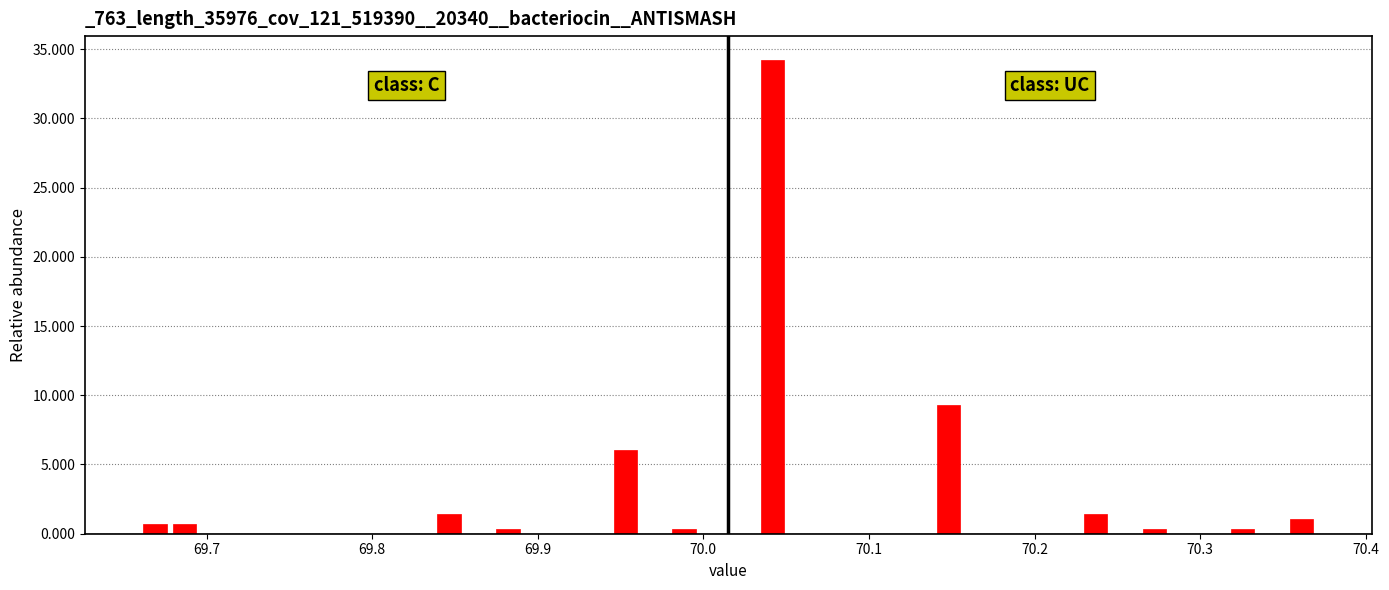

Around what value on the x-axis is the tallest bar? Give the approximate position of its centre, as read against the axis.

70.04